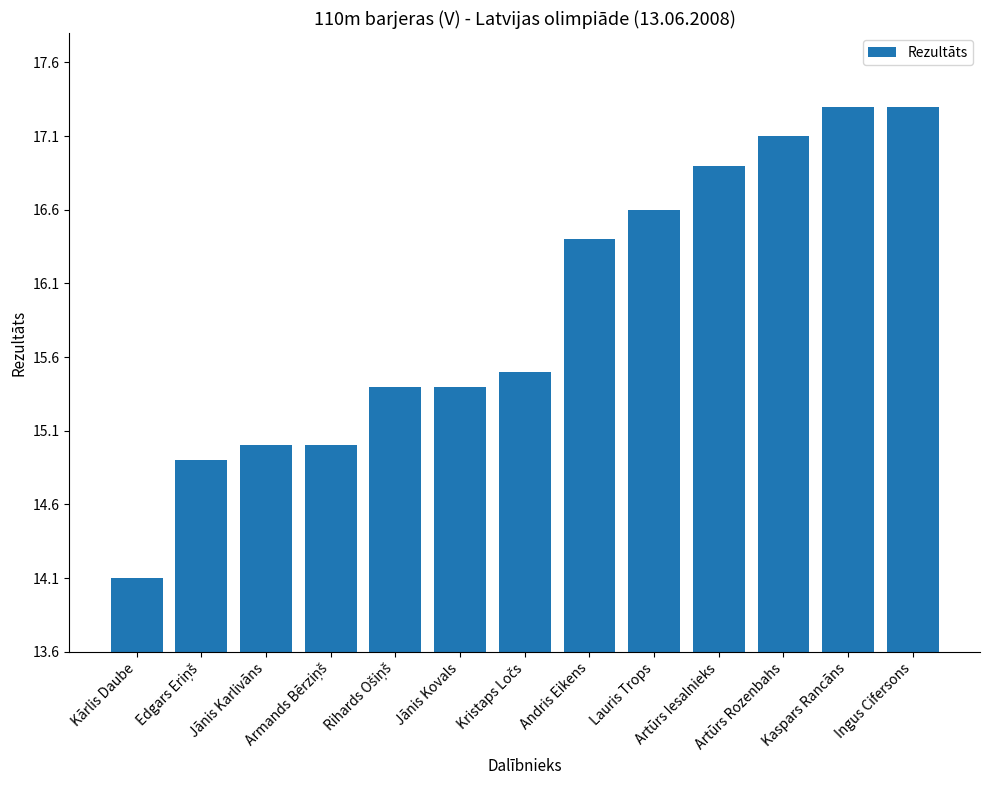

The chart shows a value of 7.1 at Artūrs Rozenbahs. True or false?

False